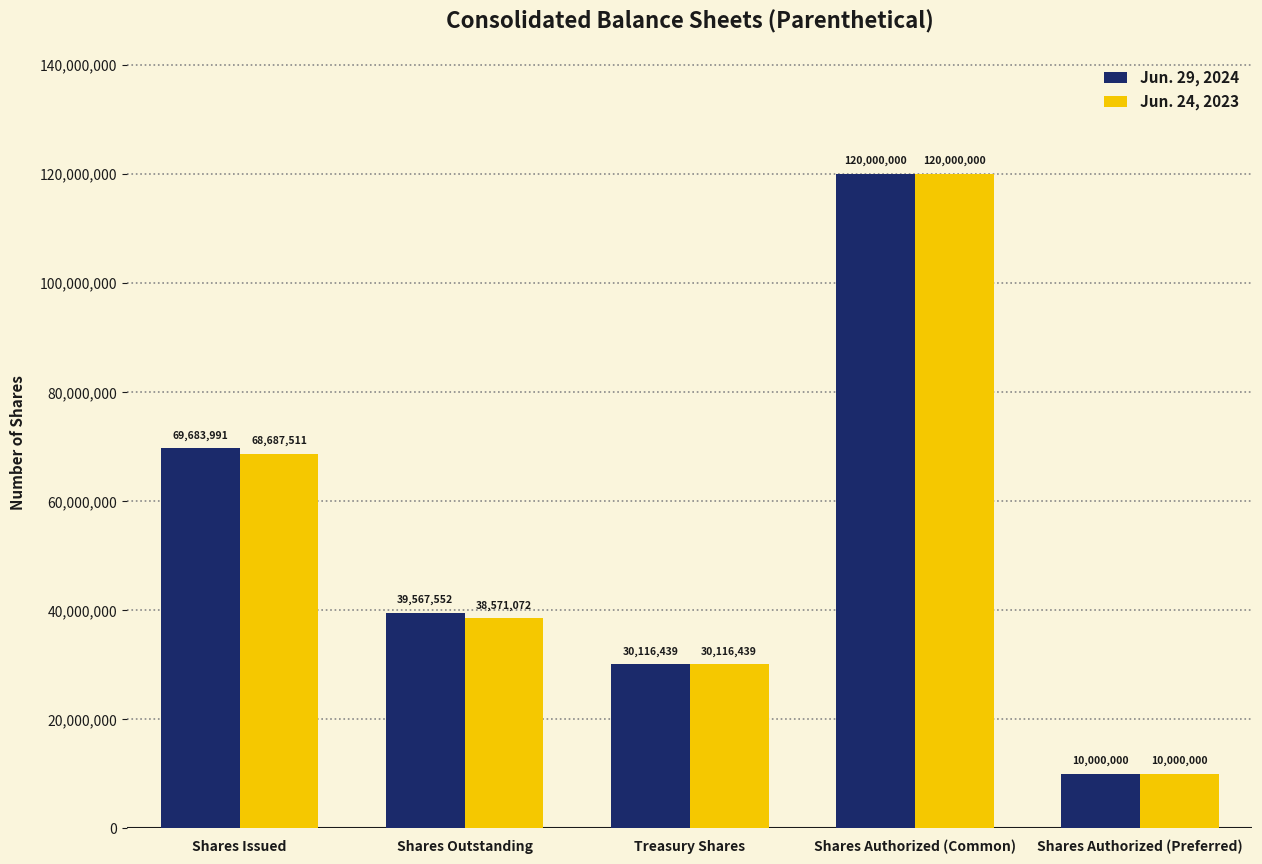

Reading left to right, extract all data points from this chart.

Jun. 29, 2024: Shares Issued=69683991	Shares Outstanding=39567552	Treasury Shares=30116439	Shares Authorized (Common)=120000000	Shares Authorized (Preferred)=10000000
Jun. 24, 2023: Shares Issued=68687511	Shares Outstanding=38571072	Treasury Shares=30116439	Shares Authorized (Common)=120000000	Shares Authorized (Preferred)=10000000